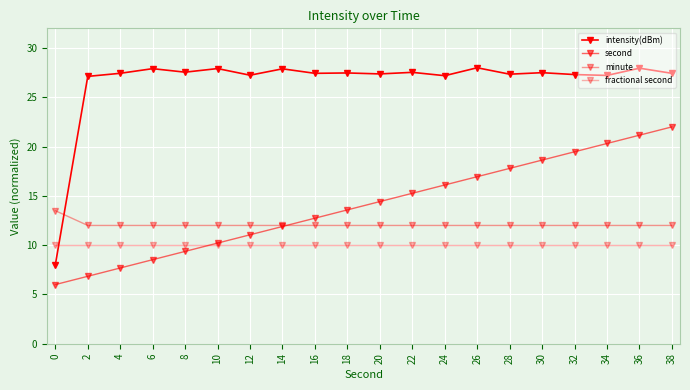

Does the chart have visible grid lines?

Yes